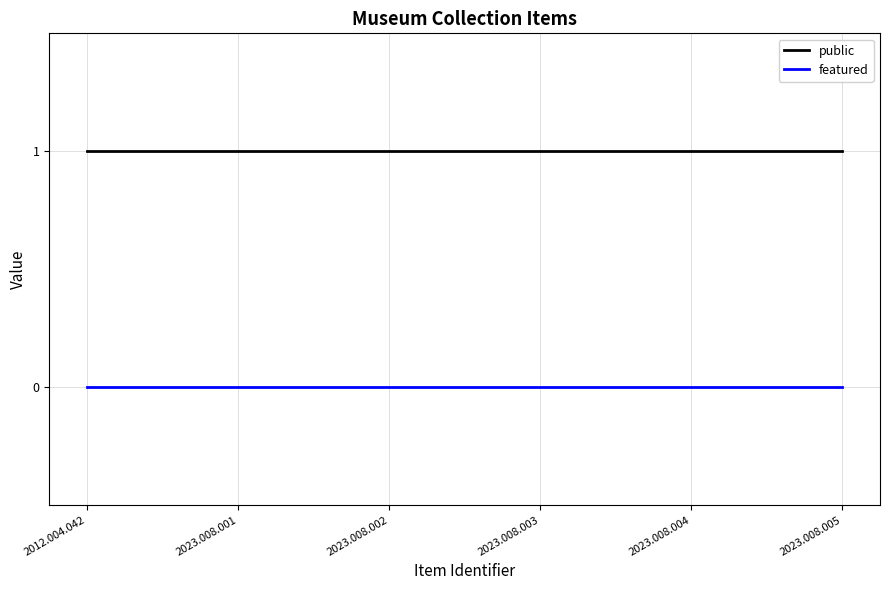

Which series has the largest total across all categories?

public